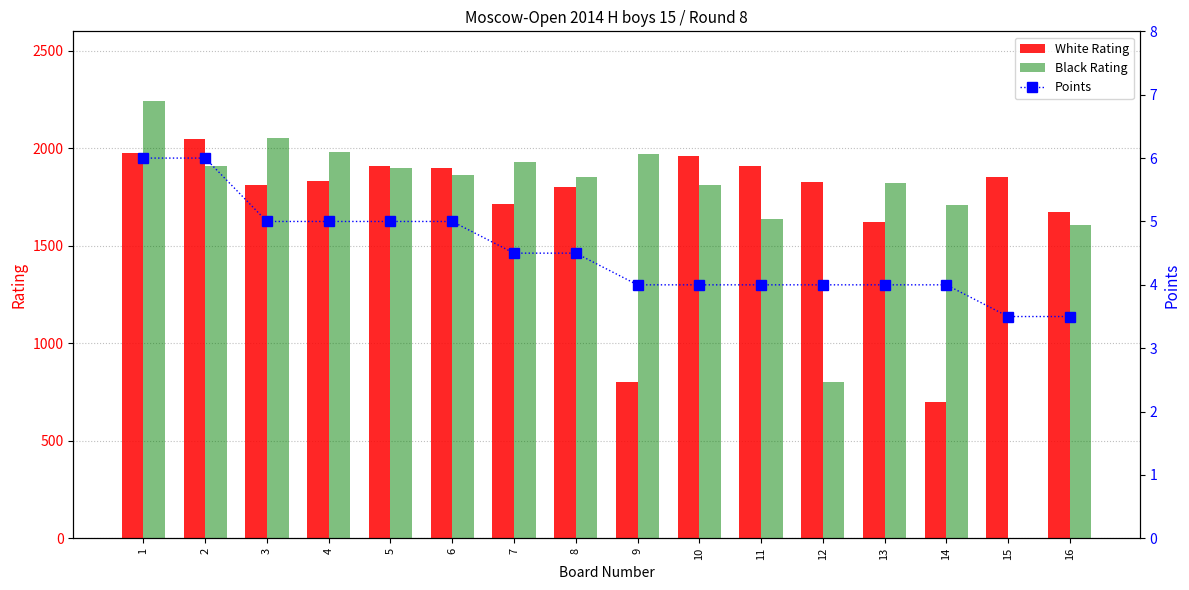

At which category does the chart reach its minimum across all series?

15